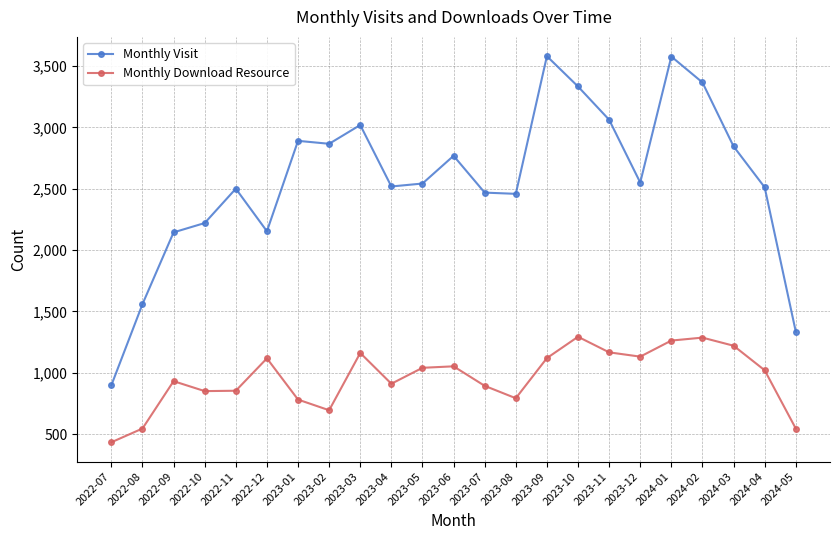

The value of Monthly Visit at 2023-03 is 3019. True or false?

True